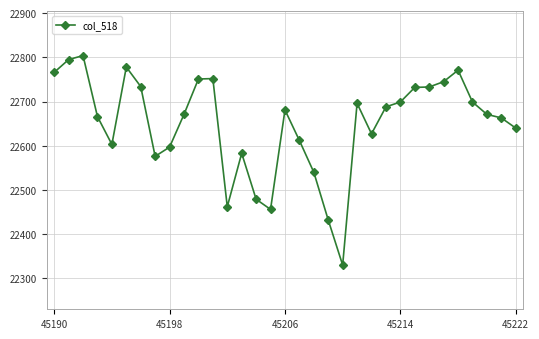

What is the difference between the maximum and minimum values?

474